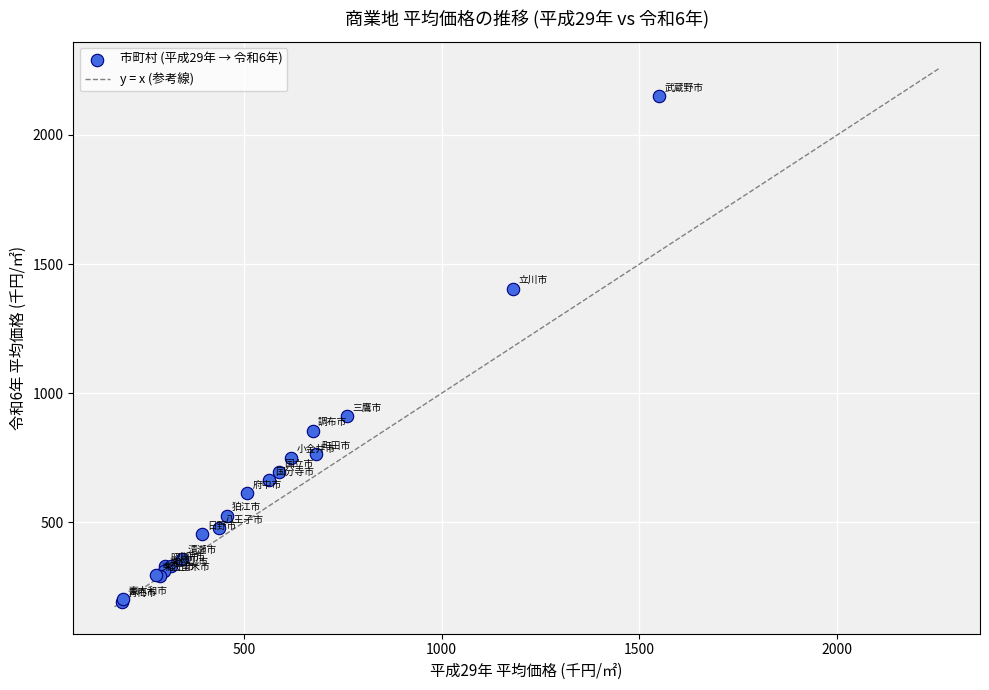

What Y value in the scatter plot is closest to 1171?

1404.4